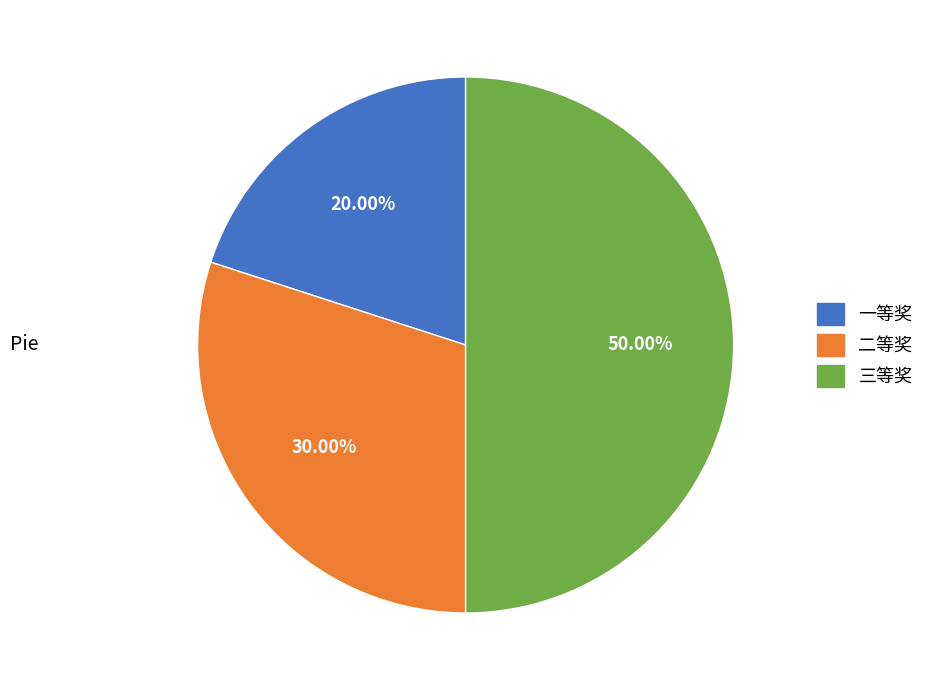

How much of the chart is everything except 一等奖?

80.0%